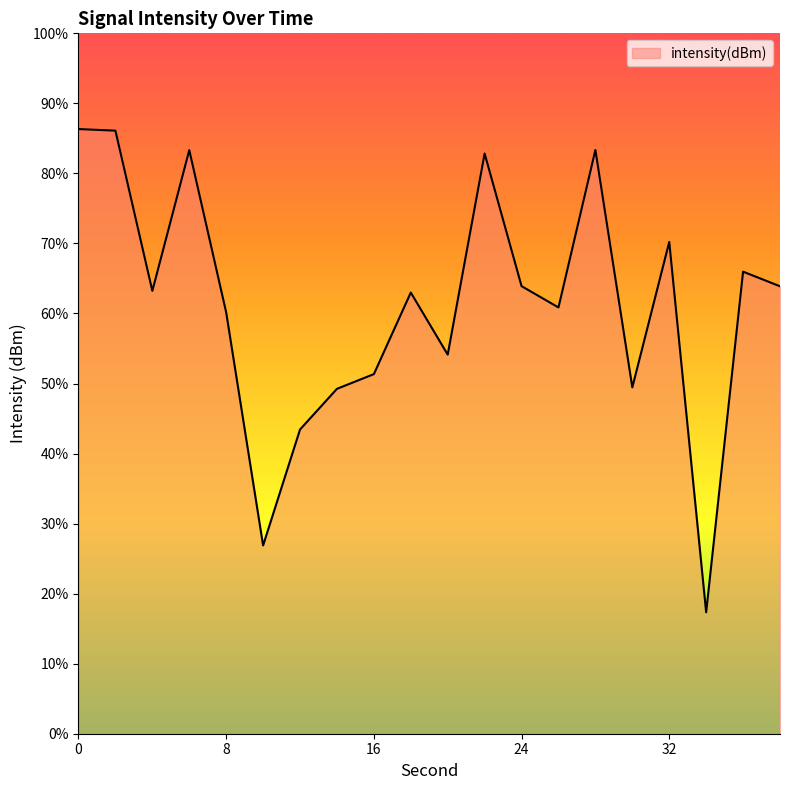

List the labels in order of value, largest first.

0, 2, 28, 6, 22, 32, 36, 24, 38, 4, 18, 26, 8, 20, 16, 30, 14, 12, 10, 34